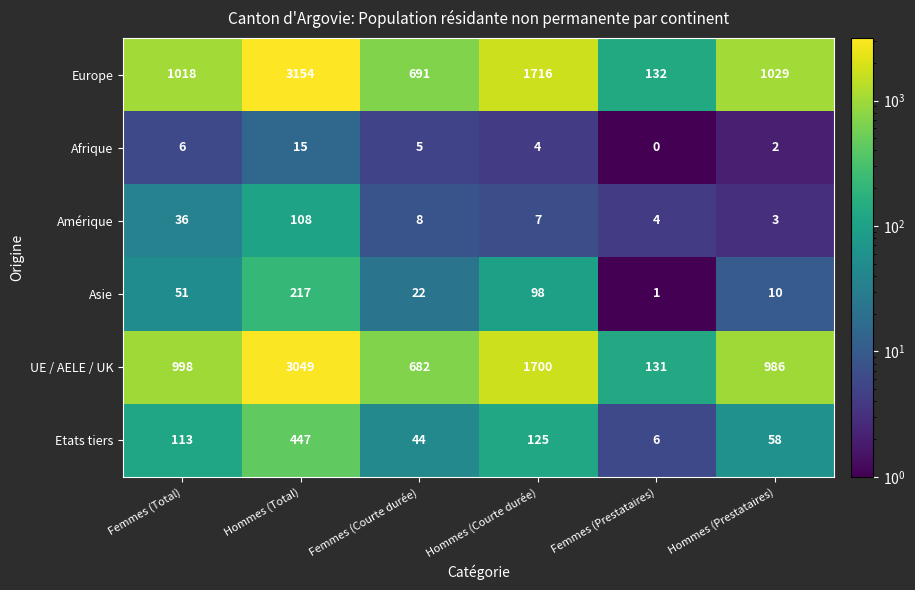

At how many categories does at least one series exceed 2982?

1